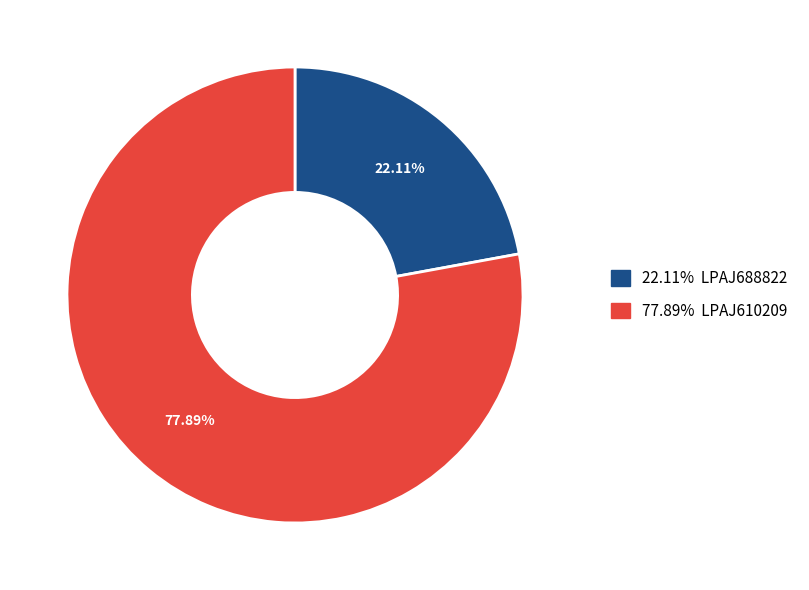

Does any single category account for the majority?

Yes